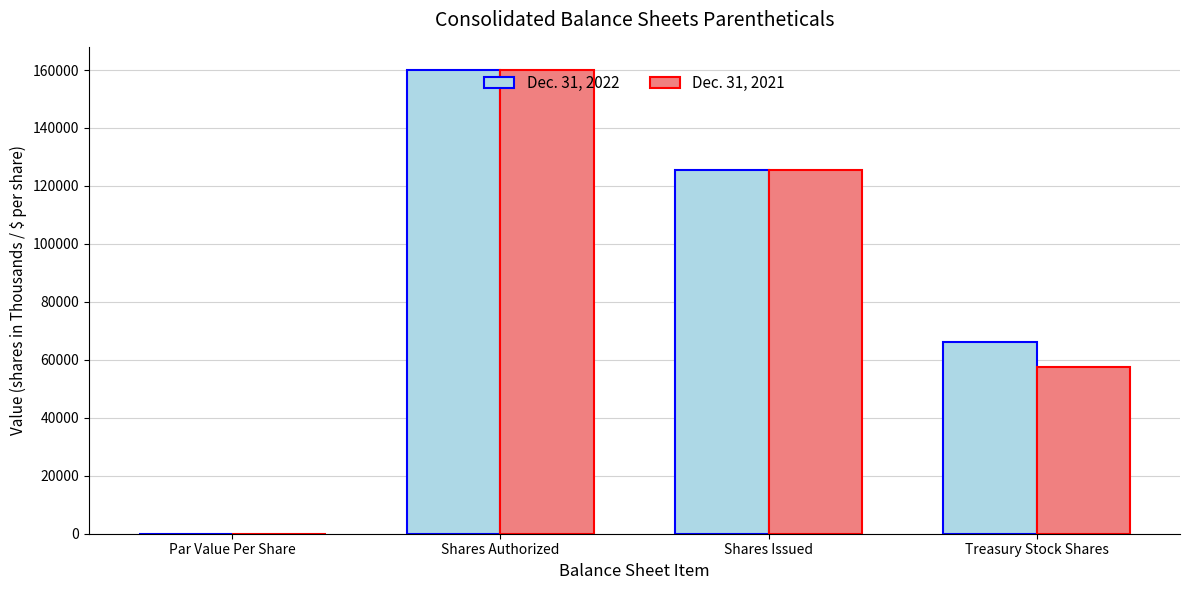

How many groups of bars are there?

4